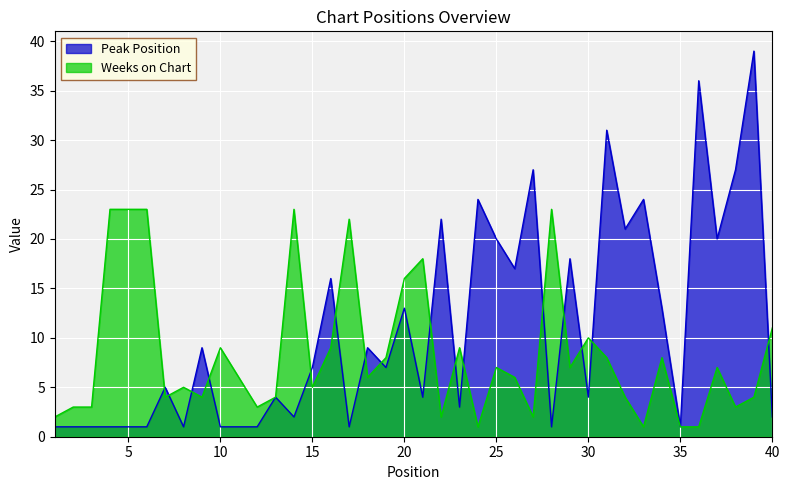

What is the minimum value shown in the chart?

1